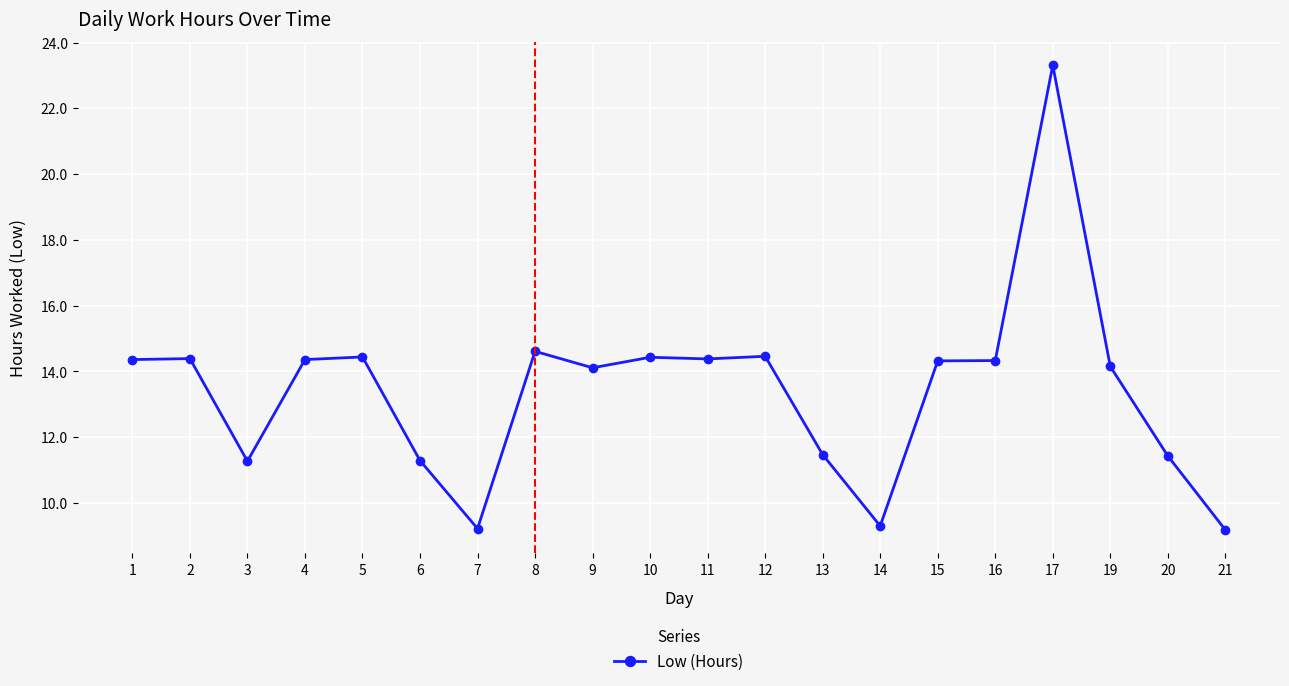

Which category has the highest value across all series?

17